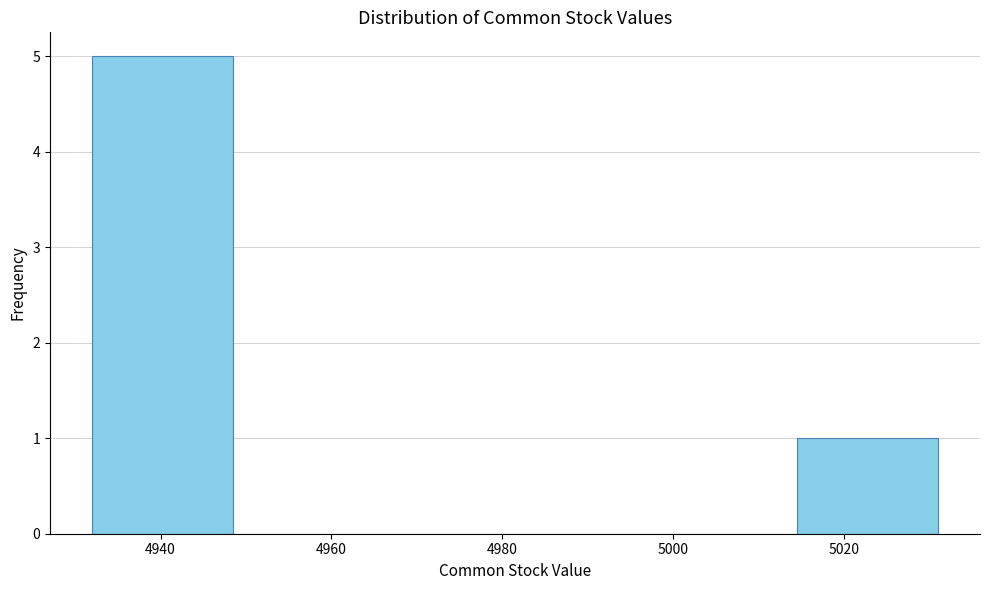

Reading left to right, transcribe this chart: for each bar, give the range it covers on the x-axis and its height. Neither the bar edges nor the heights are printed on the chart, so give them approximately, as read against the axes.

4932.0 to 4948.5: 5
4948.5 to 4965.0: 0
4965.0 to 4981.5: 0
4981.5 to 4998.0: 0
4998.0 to 5014.5: 0
5014.5 to 5031.0: 1